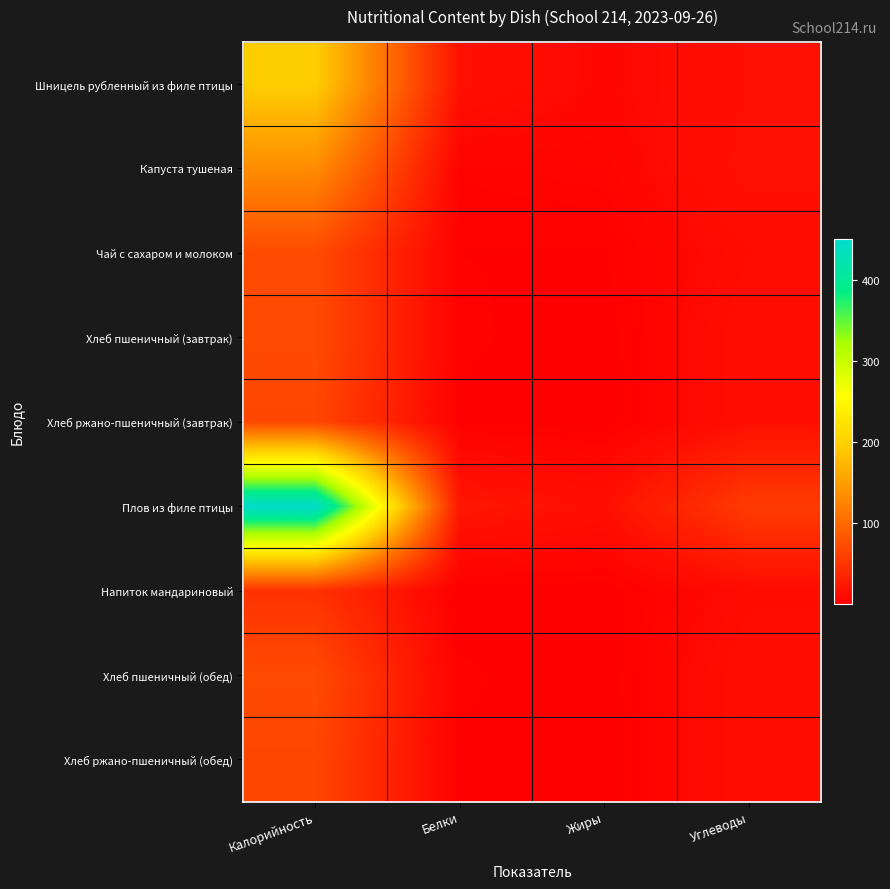

At which category does the chart reach its minimum across all series?

Жиры